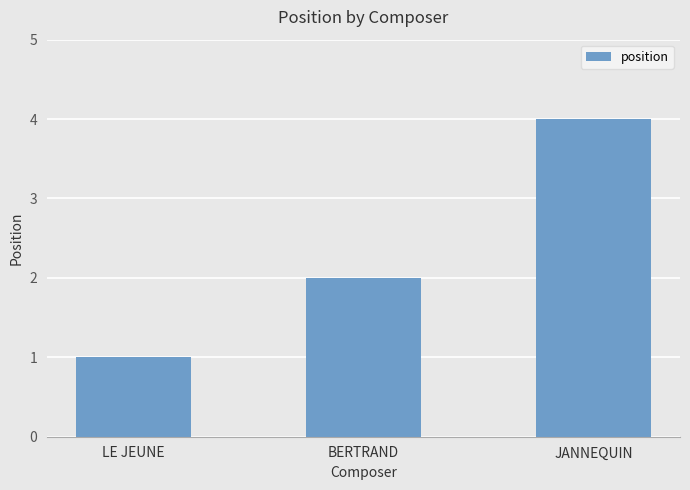

At which category does the chart reach its minimum across all series?

LE JEUNE